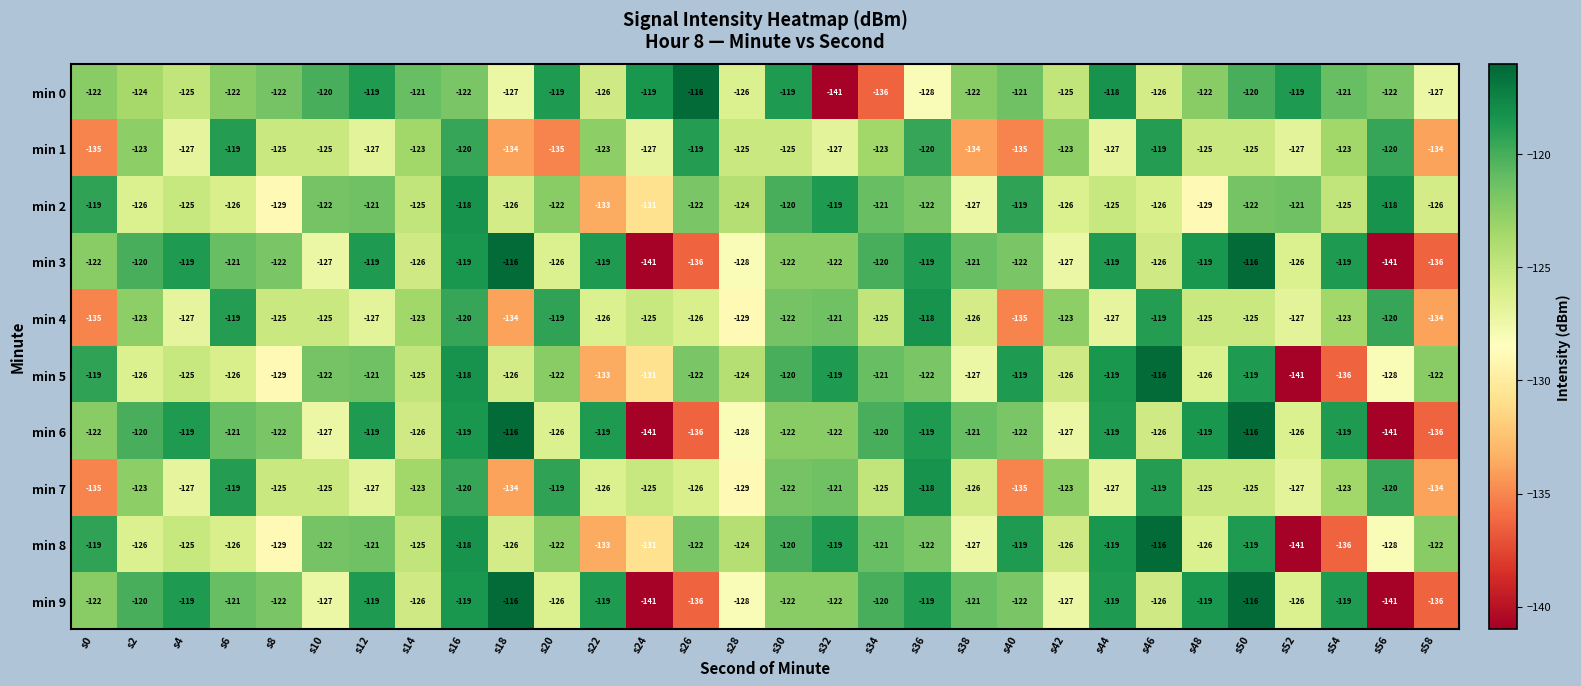

Read the min 0 value at s58, to the nearest 5.

-125